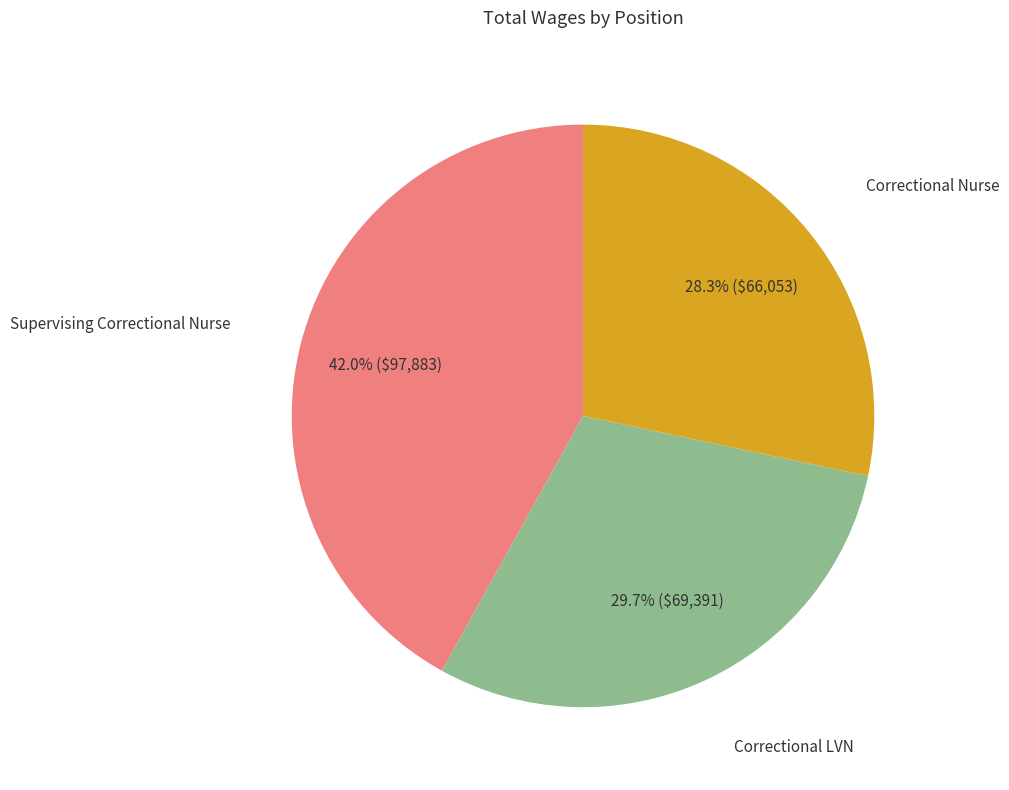

To the nearest percent, what is the difference between the largest and smallest slice percentages?

14%